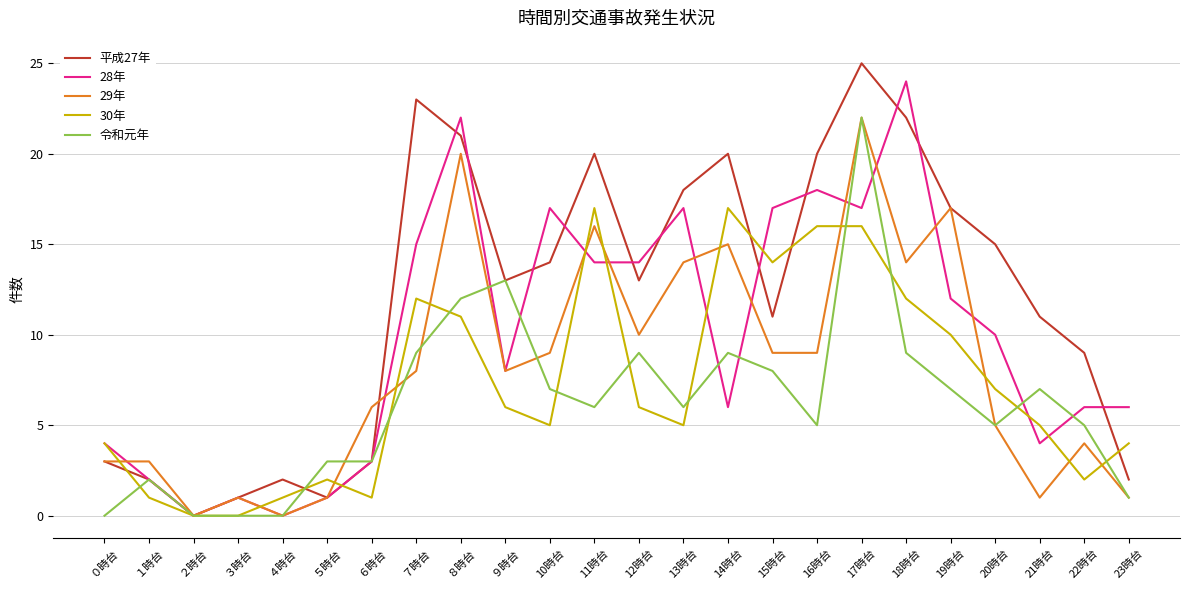

Which category has the highest value in the 平成27年 series?

17時台